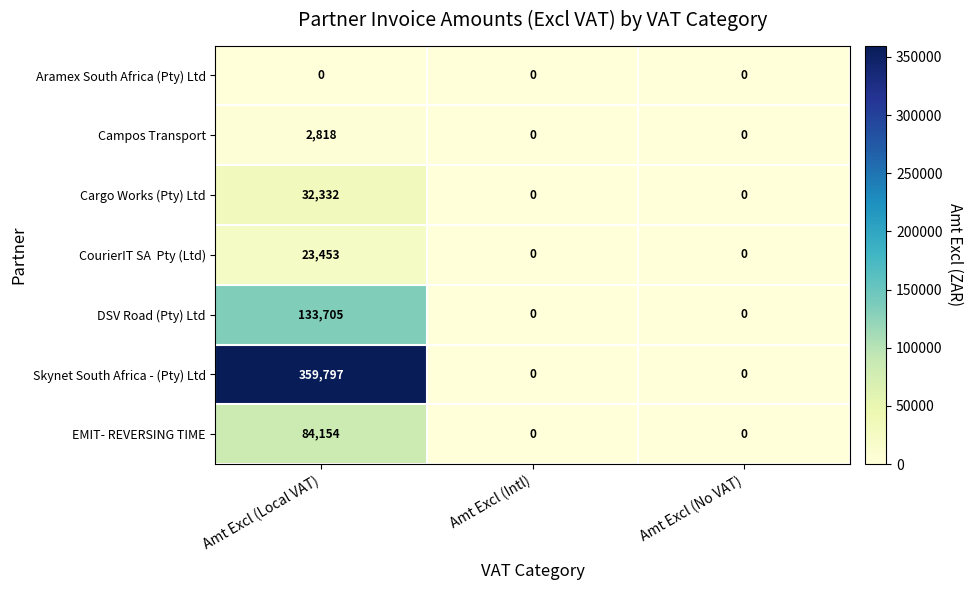

Is it true that DSV Road (Pty) Ltd equals 0 at Amt Excl (No VAT)?

True